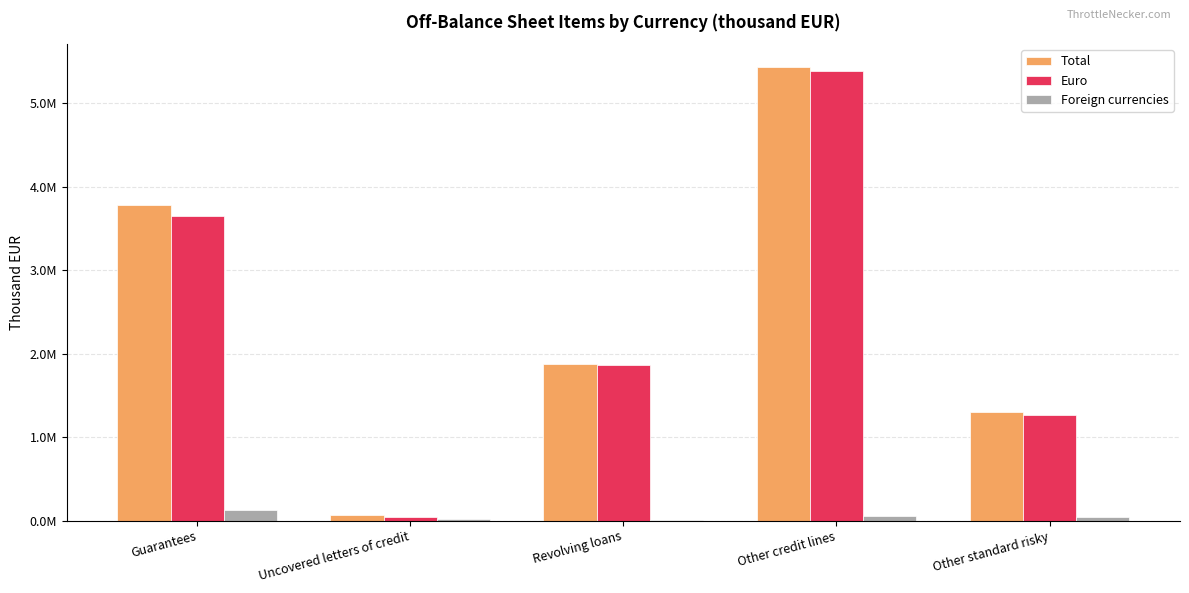

Are the bars grouped side by side (vs. stacked)?

Yes